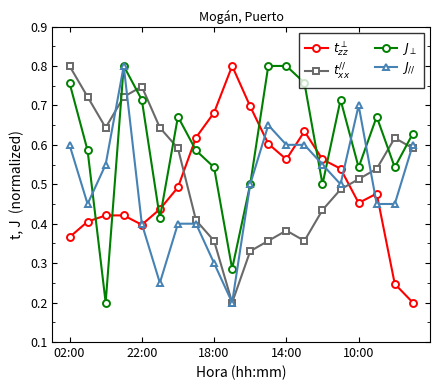

At how many categories does at least one series exceed 0?

20